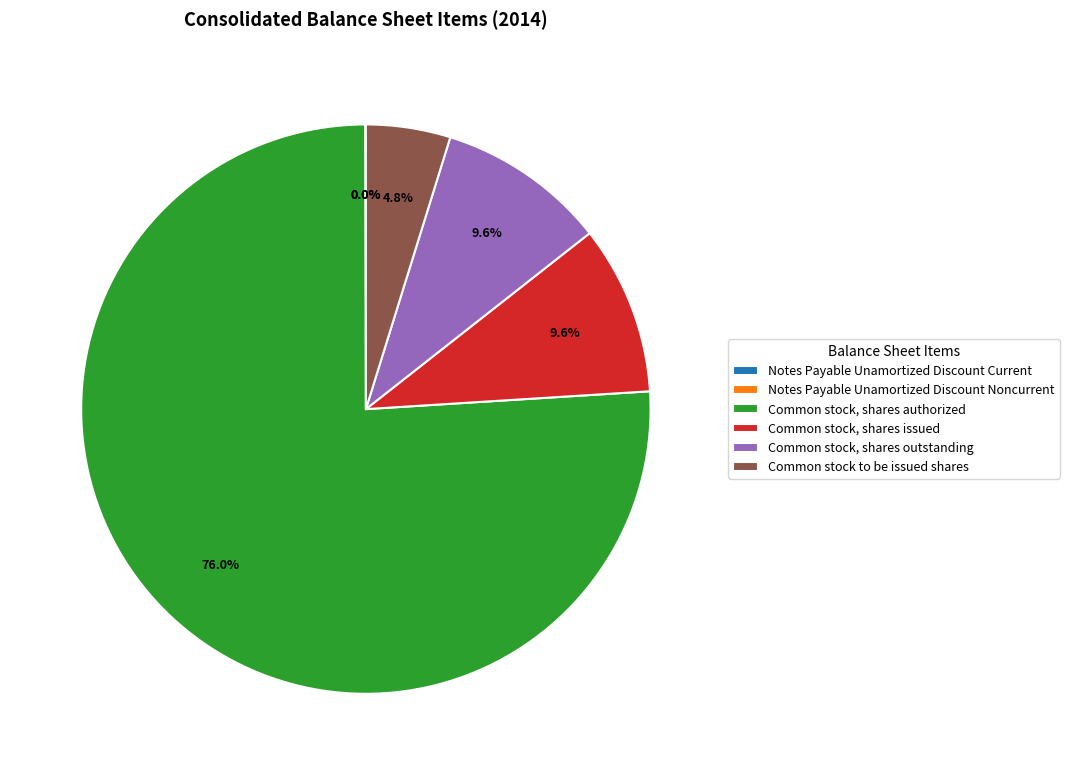

To the nearest percent, what is the combined percentage of Common stock to be issued shares and Common stock, shares issued?

14%